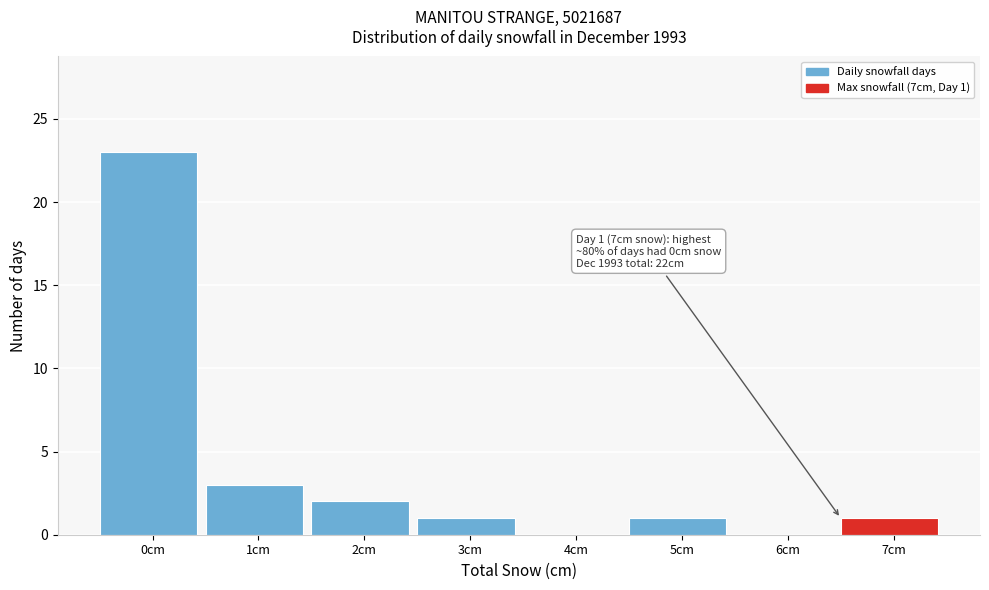

Reading left to right, extract all data points from this chart.

0cm=23	1cm=3	2cm=2	3cm=1	4cm=0	5cm=1	6cm=0	7cm=1